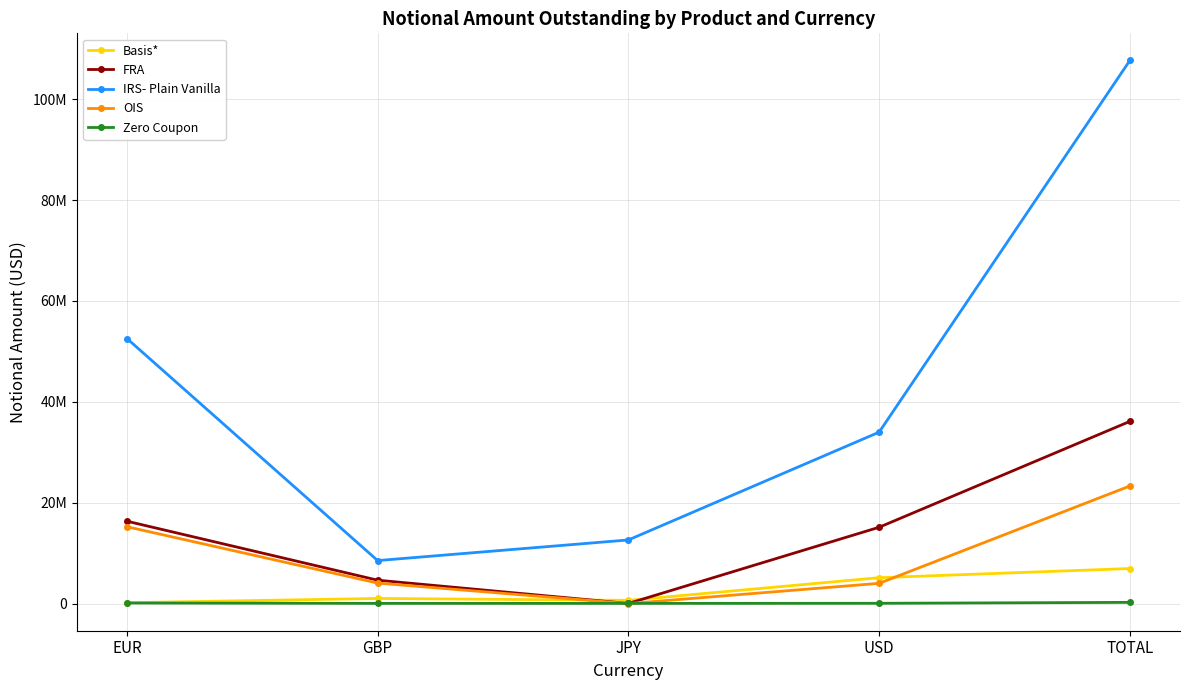

What is the average value of the FRA series?

14448896